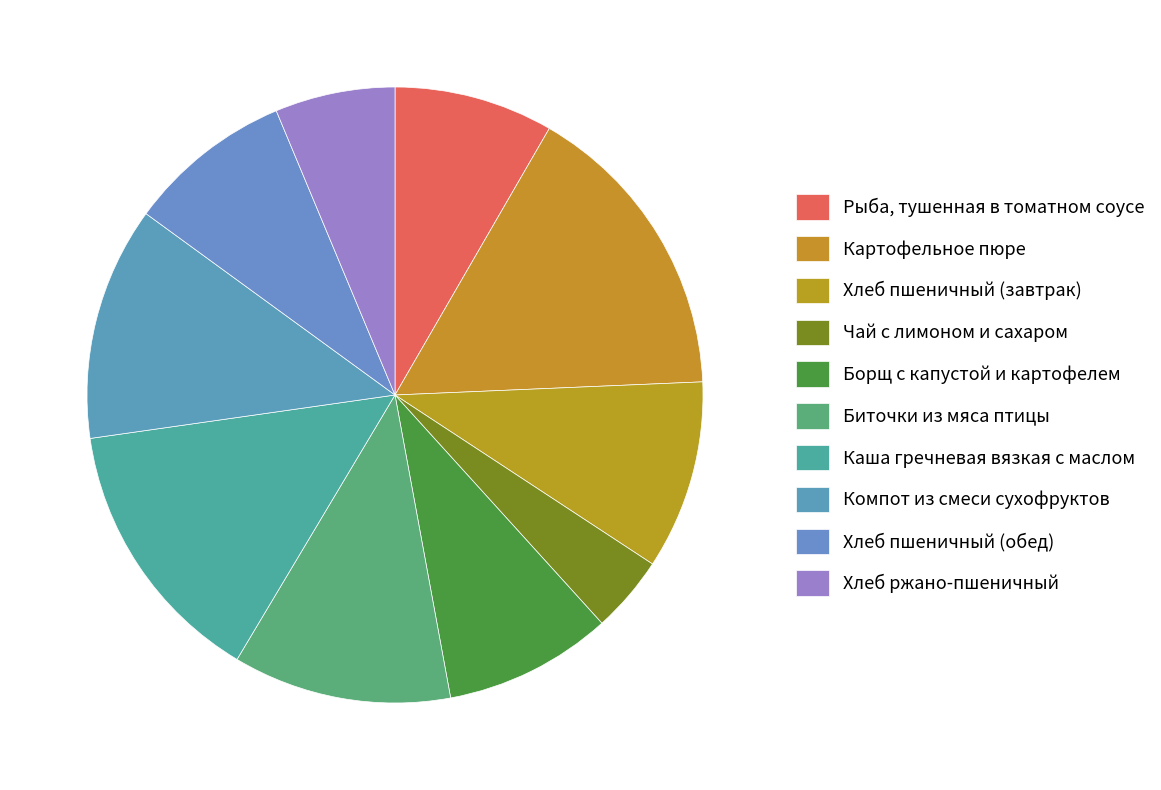

How many slices are in this pie chart?

10